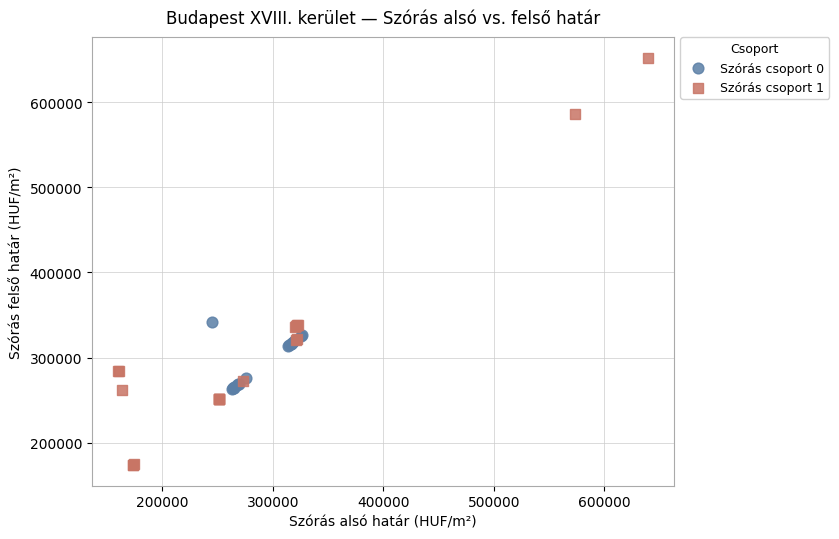

Which series contains the highest Y value?

Szórás csoport 1